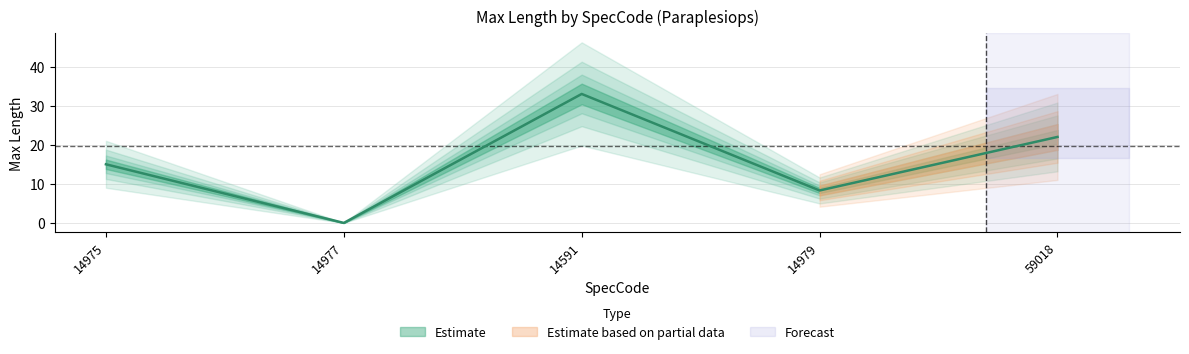

How many interior local peaks (higher than both neighbors) does the data have?

1